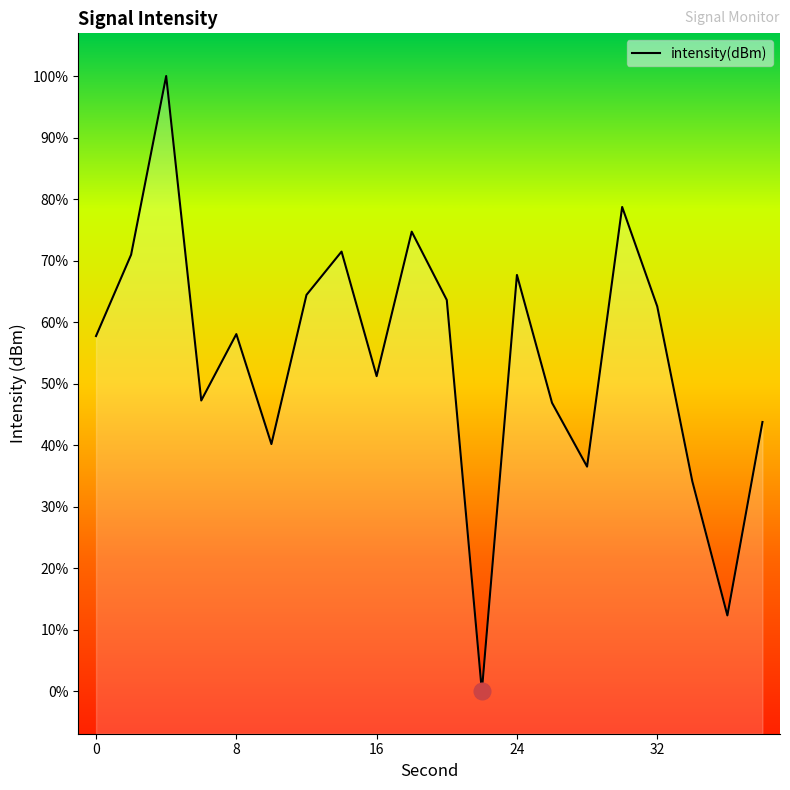

True or false: the data shows -32.6 at 32.

False